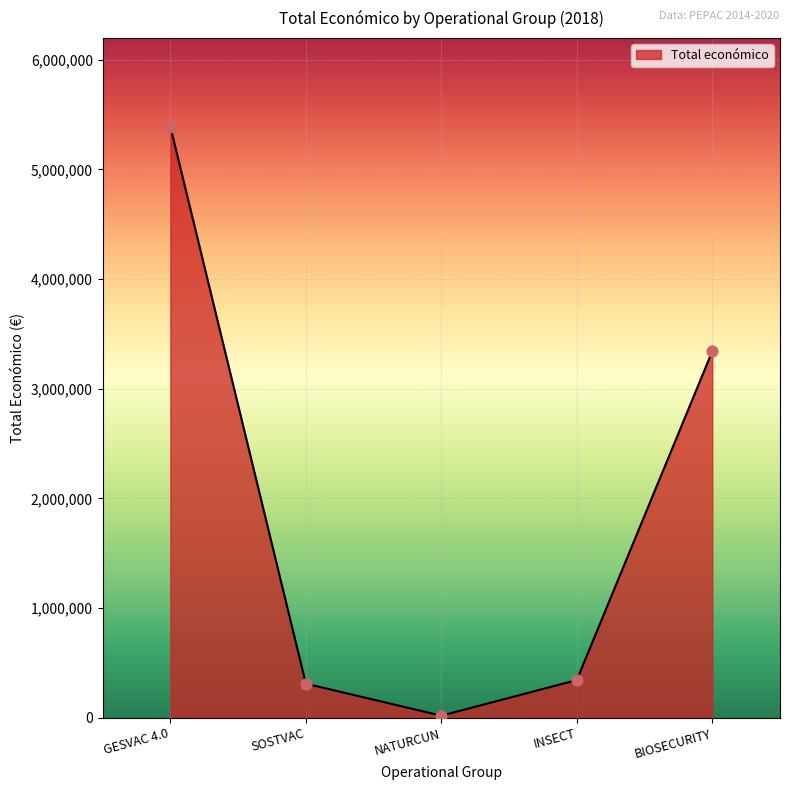

What is the ratio of the value at BIOSECURITY to the value at SOSTVAC?

10.7